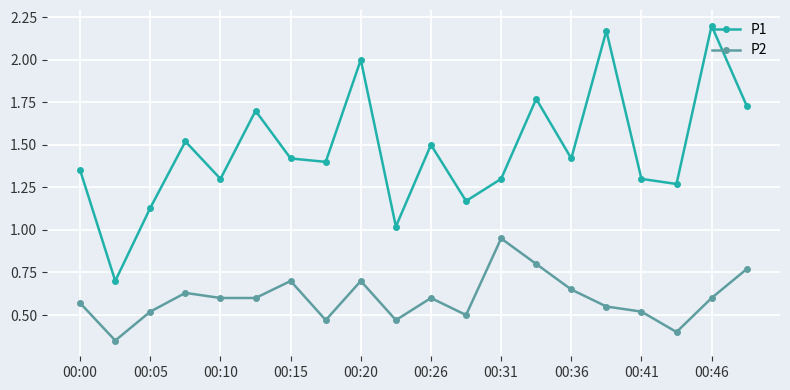

What is the sum of all P1 values?

29.4